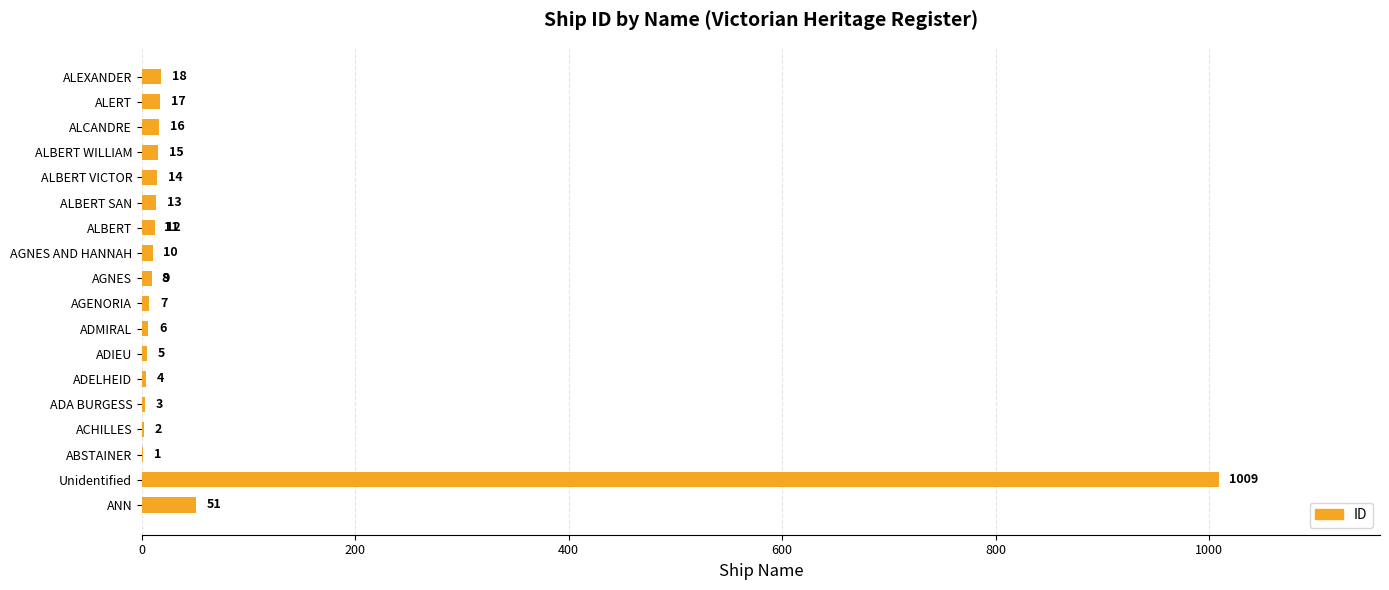

What is the minimum value shown in the chart?

1